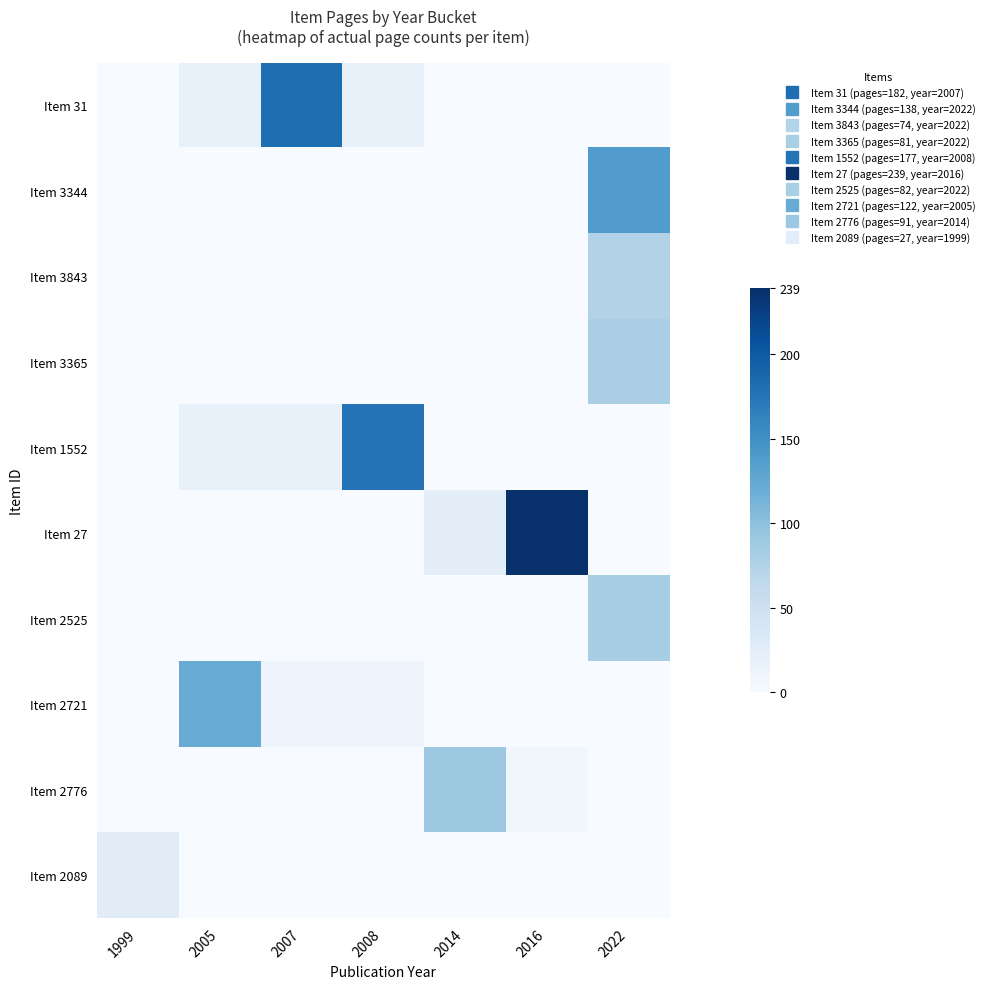

What is the difference between the highest and lowest values at 2016?

239